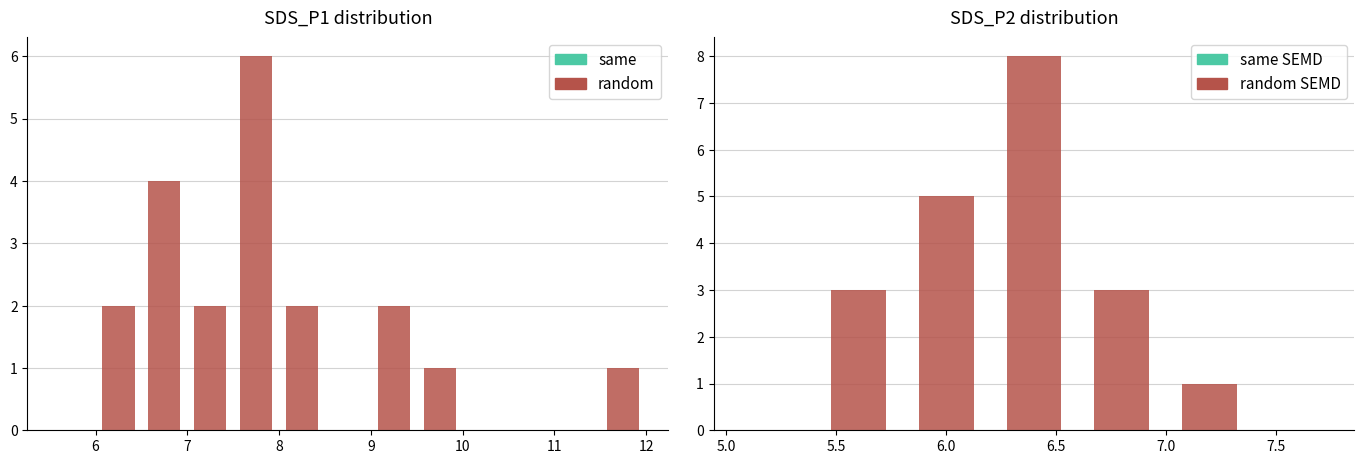

How many series are shown in this chart?

2